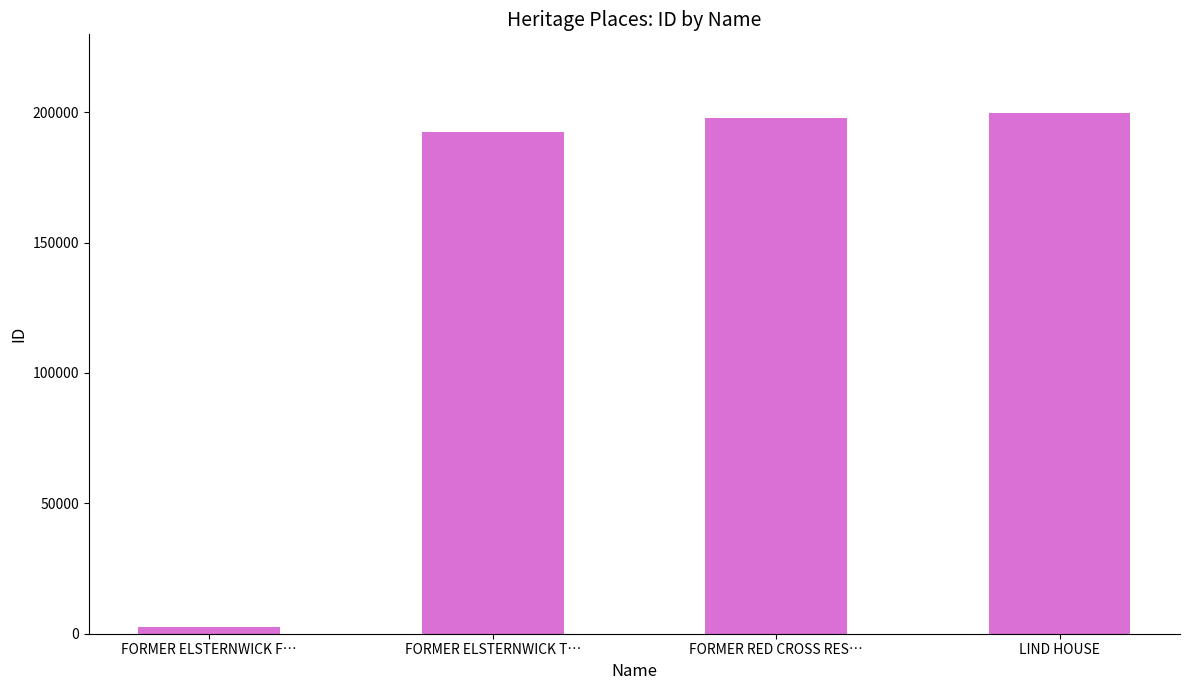

Between LIND HOUSE and FORMER RED CROSS RES…, which is larger?

LIND HOUSE